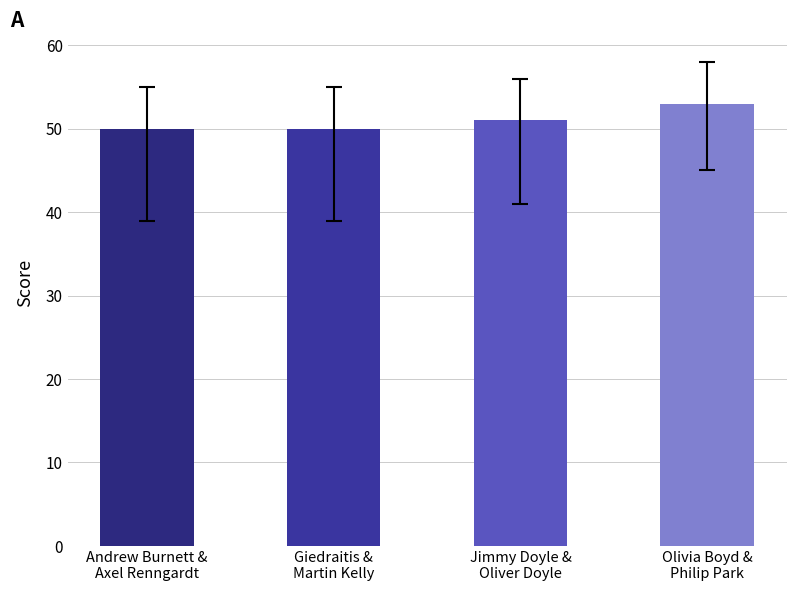

What is the difference between the maximum and minimum values?

3